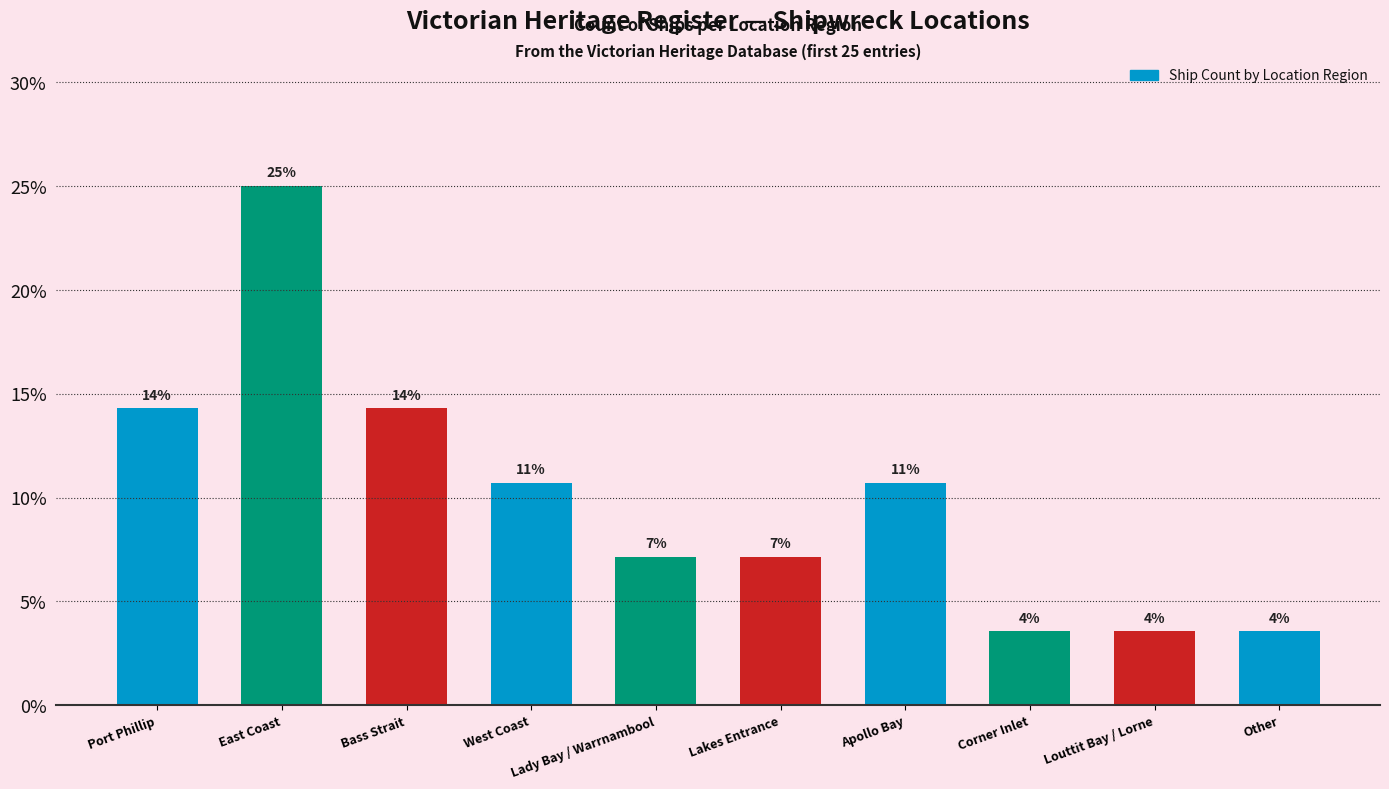

Does the chart contain any negative values?

No